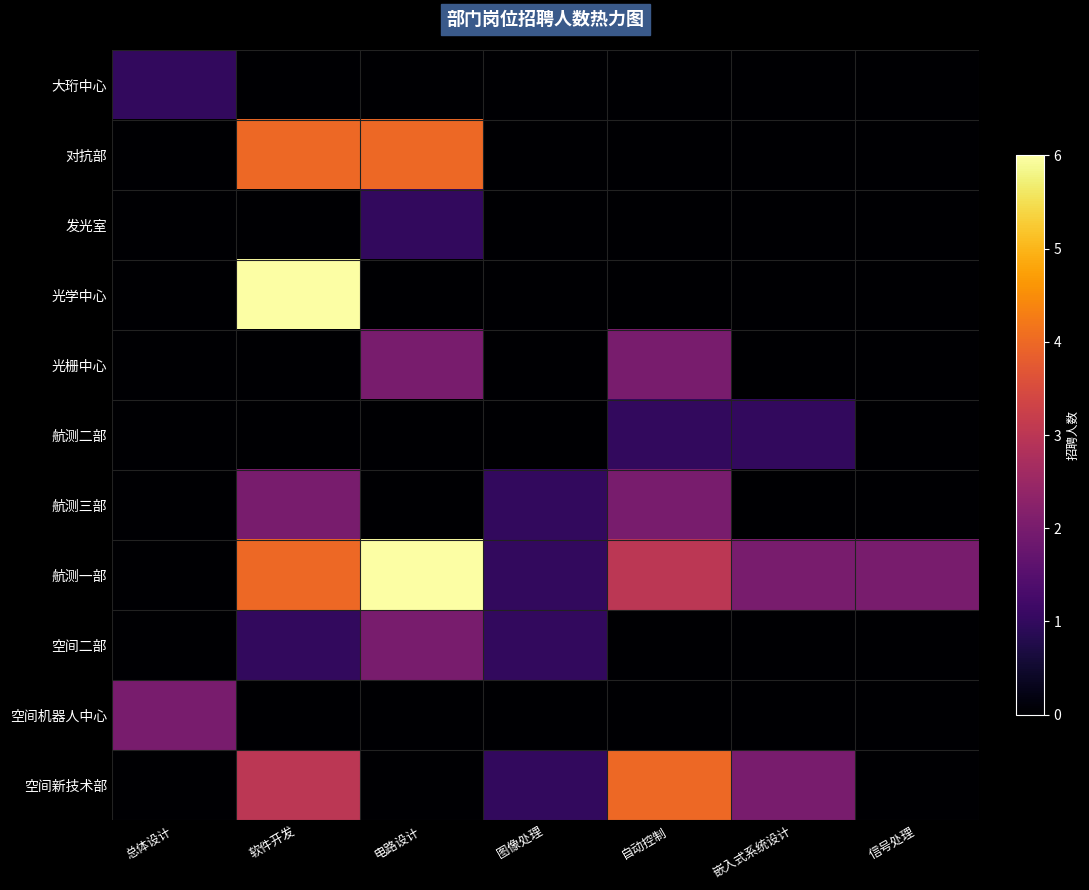

What is the total value across all series at 自动控制?

12